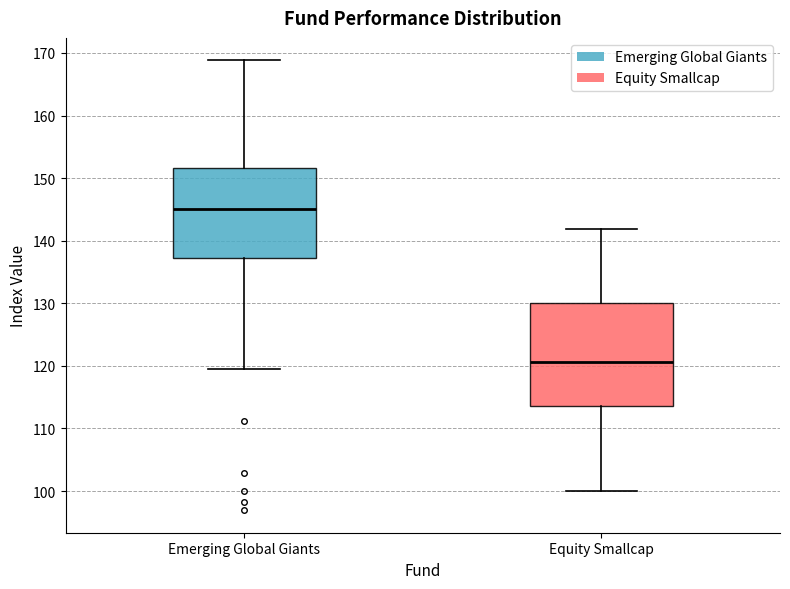

Where does the upper whisker of the box for Emerging Global Giants end on the y-axis? The values are not printed on the chart, so give them approximately, as read against the axis.

169